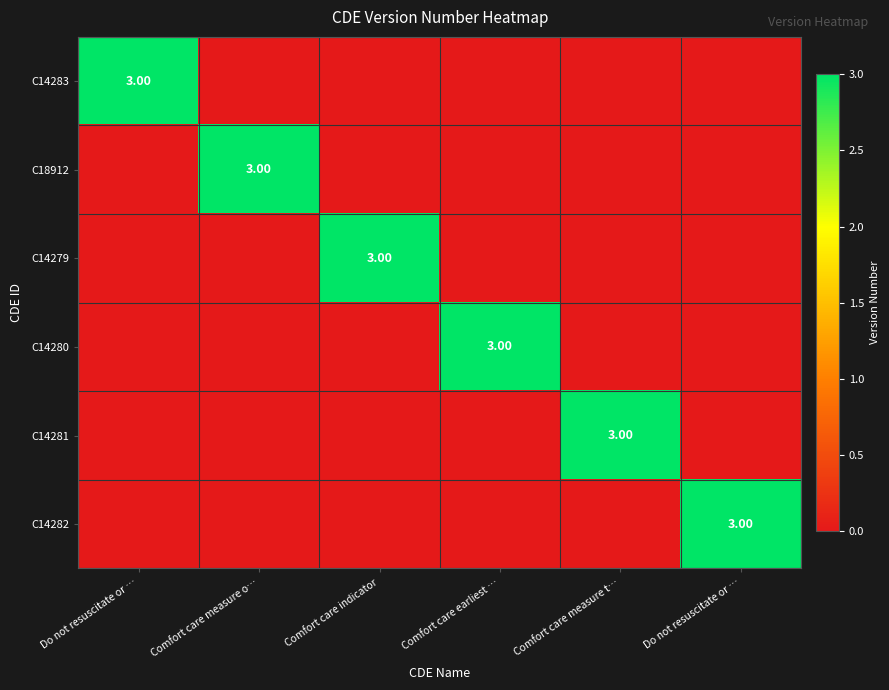

Which series has the largest total across all categories?

C14283